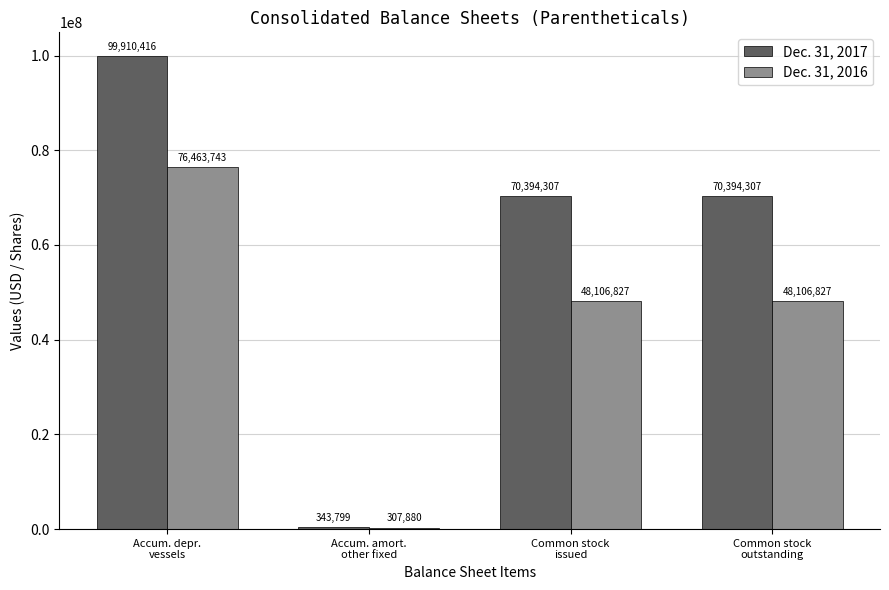

Is it true that Dec. 31, 2016 equals 63779188 at Common stock
outstanding?

False